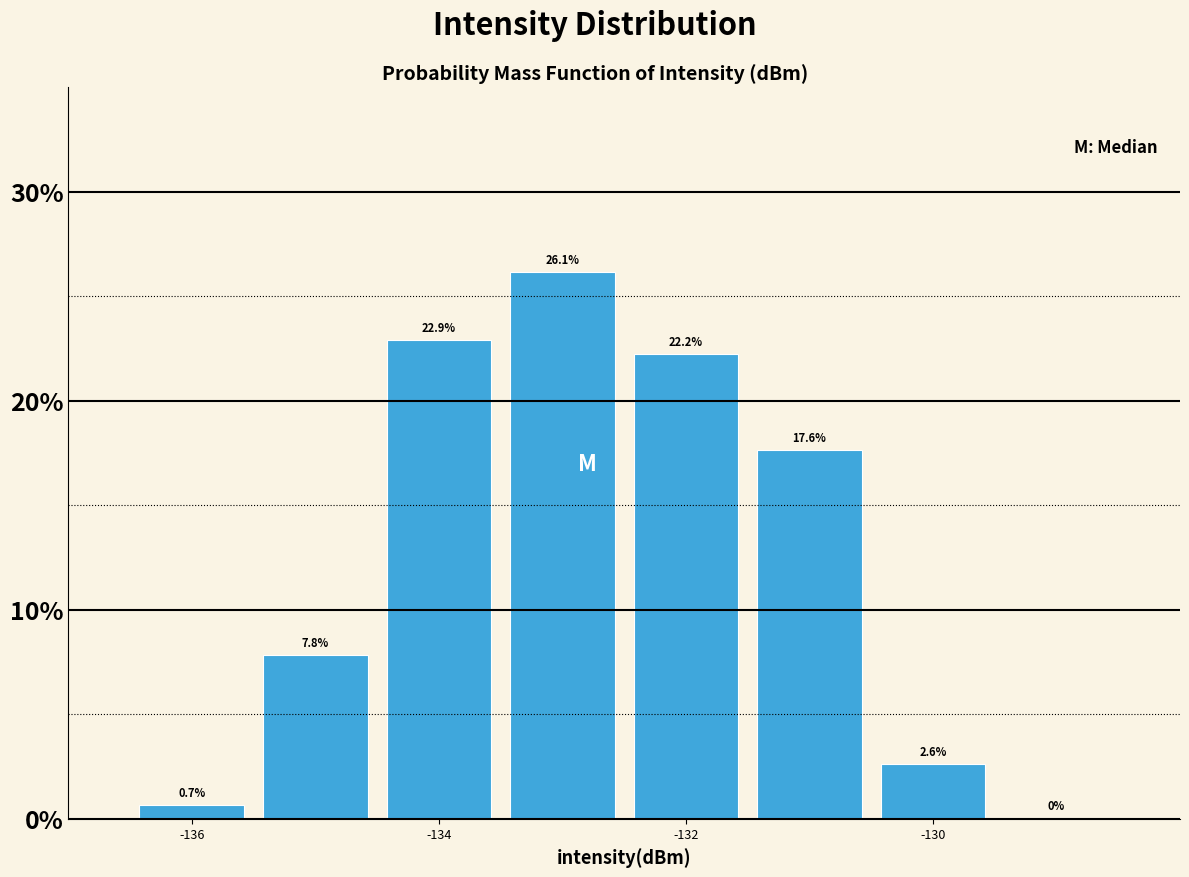

Reading left to right, transcribe this chart: for each bar, give the range it covers on the x-axis and its height. The bar edges are not printed on the chart, so give them approximately, as read against the axis.

-136.5 to -135.5: 0.7
-135.5 to -134.5: 7.8
-134.5 to -133.5: 22.9
-133.5 to -132.5: 26.1
-132.5 to -131.5: 22.2
-131.5 to -130.5: 17.6
-130.5 to -129.5: 2.6
-129.5 to -128.5: 0.0